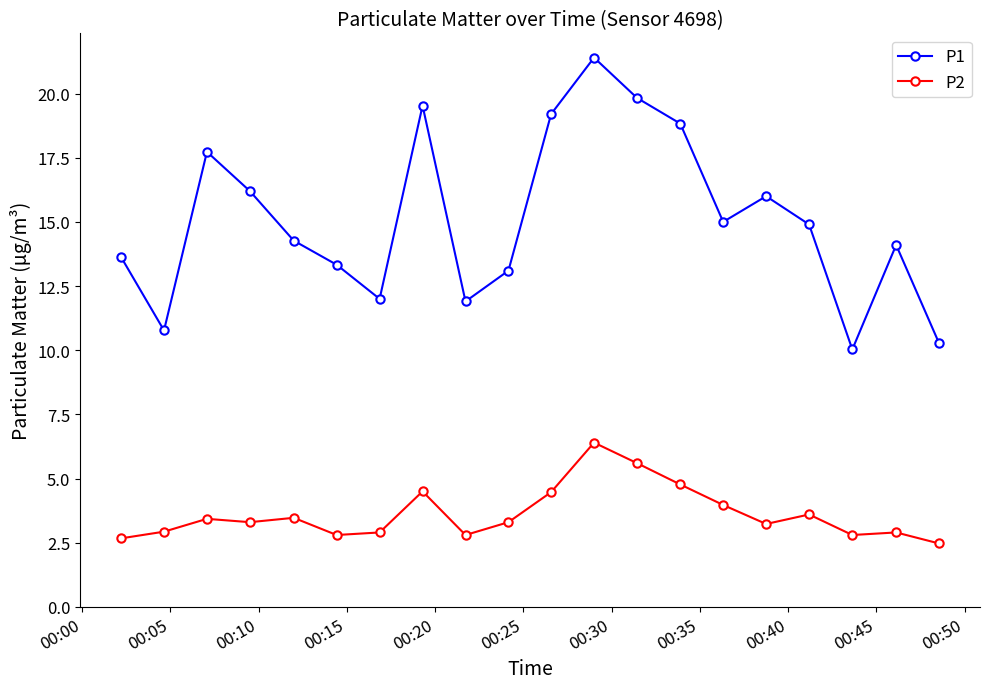

In P2, how many points are higher than both neighbors (excluding endpoints)?

6